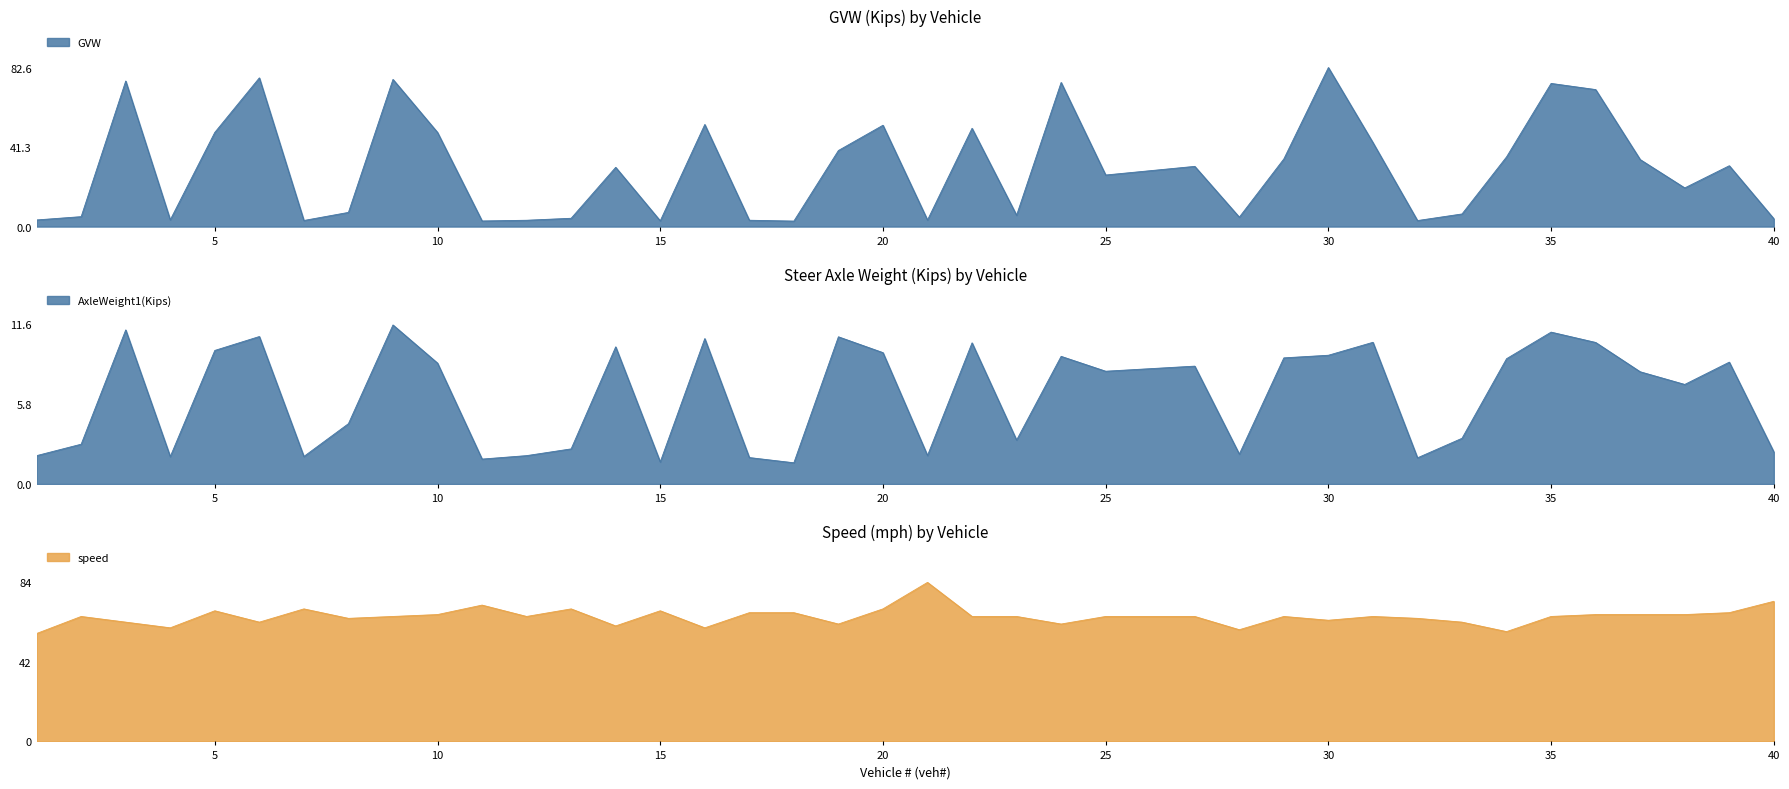

What is the value of the GVW point at the 9th from the left?

76.4